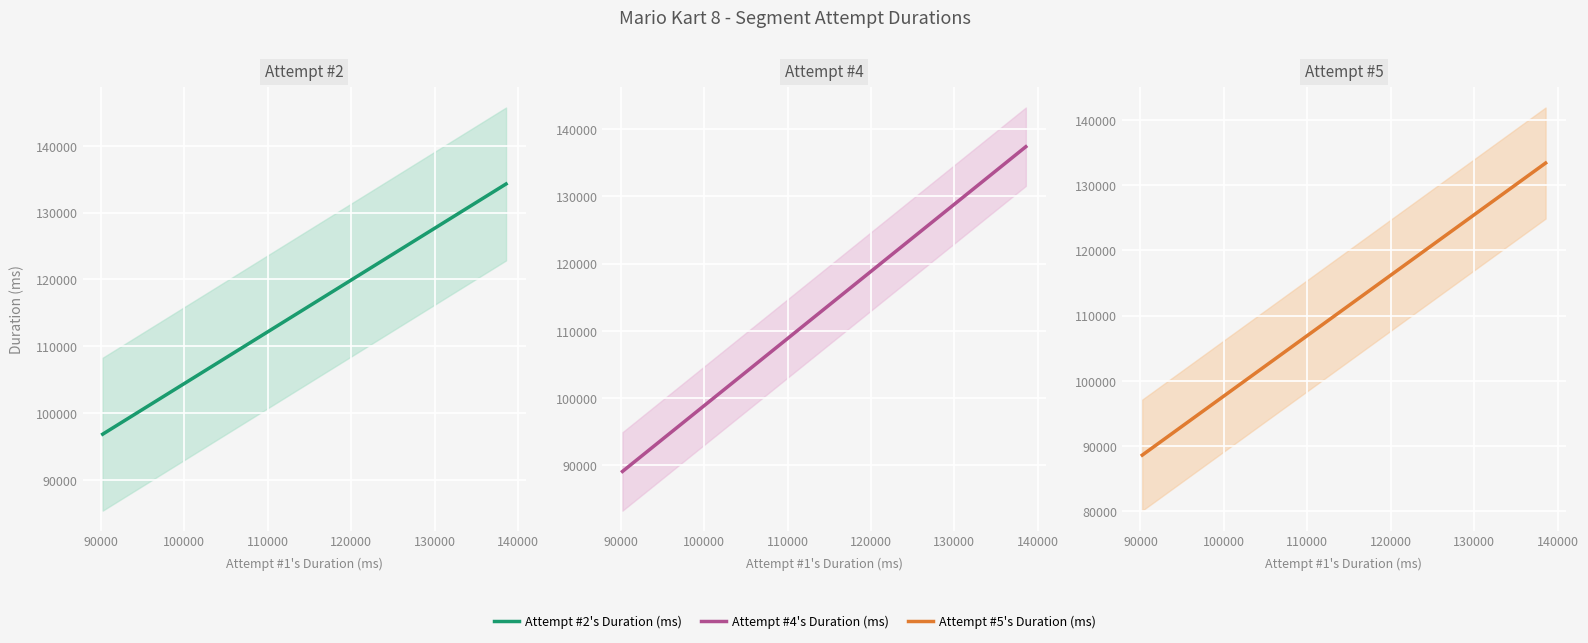

What are all the series names shown in the legend?

Attempt #2's Duration (ms), Attempt #4's Duration (ms), Attempt #5's Duration (ms)